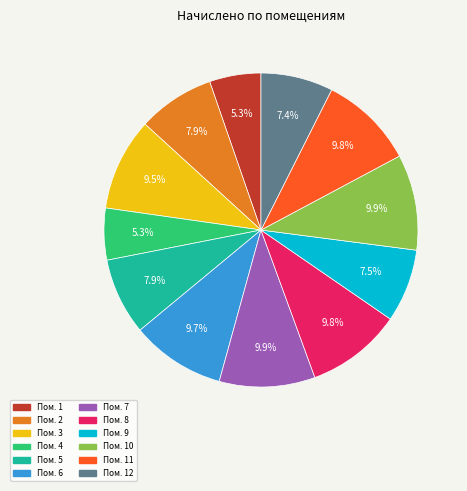

Is there a majority slice in this chart?

No